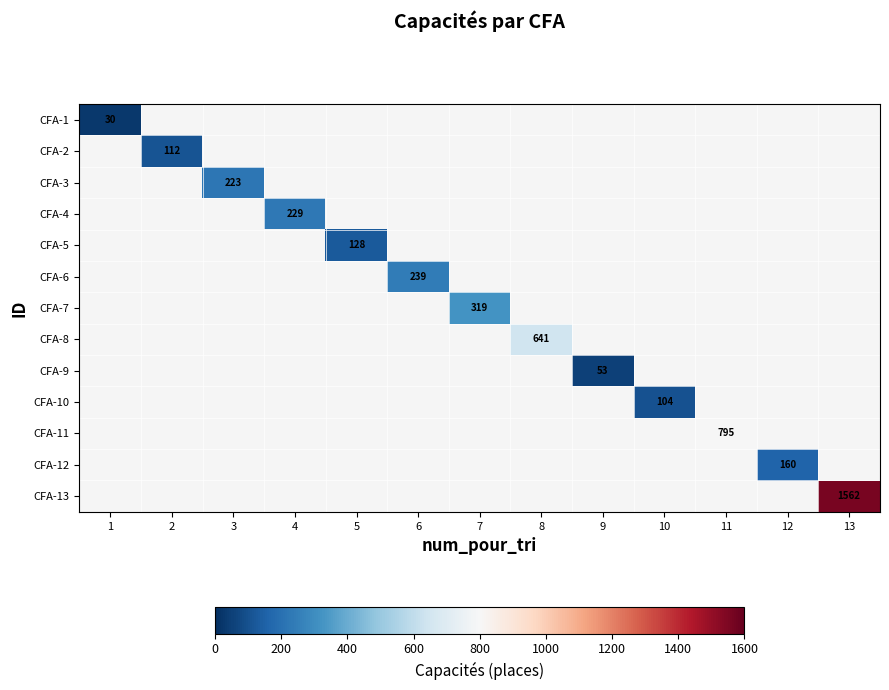

Which label corresponds to the smallest value in the chart?

1